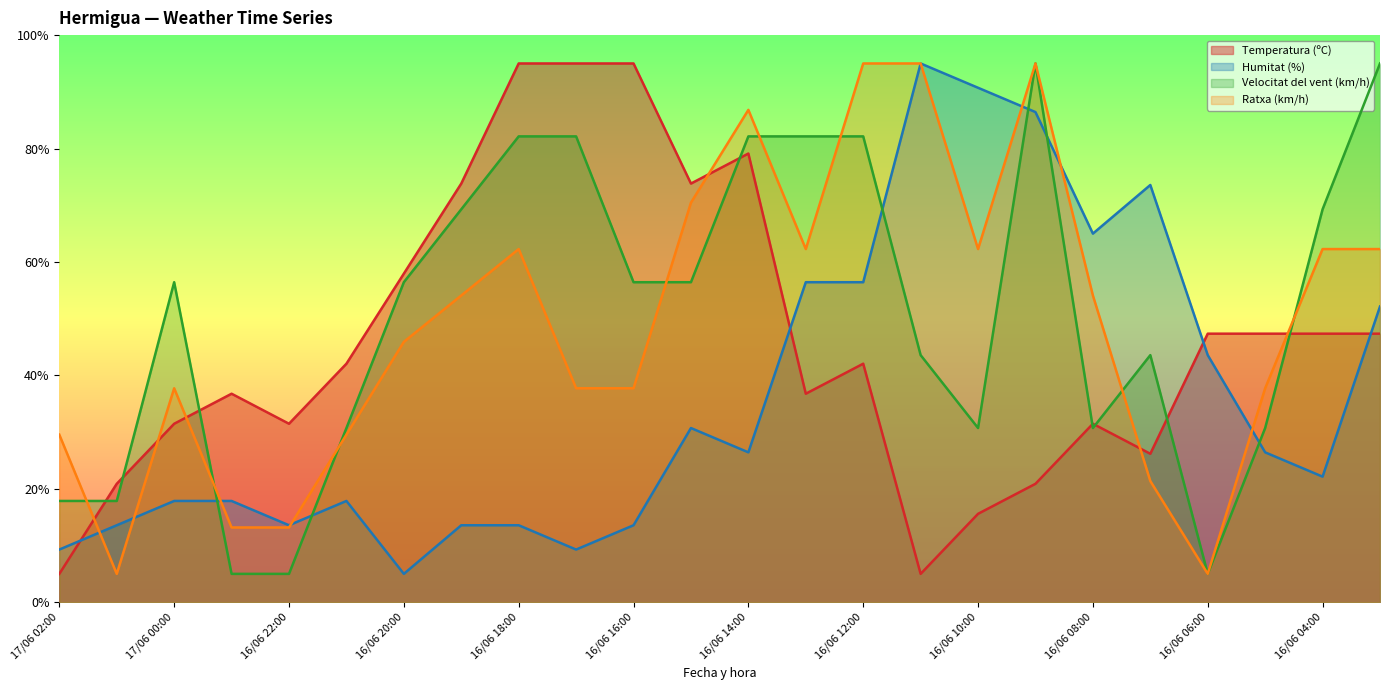

True or false: Ratxa (km/h) has more than 1 interior local peaks.

True